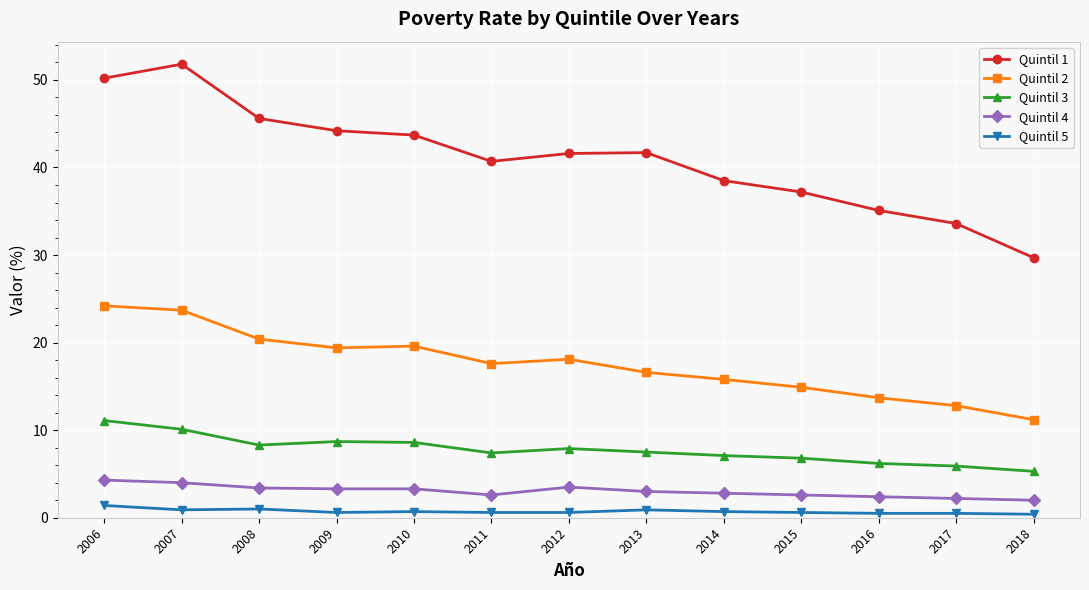

Read the Quintil 4 value at 2011.

2.6